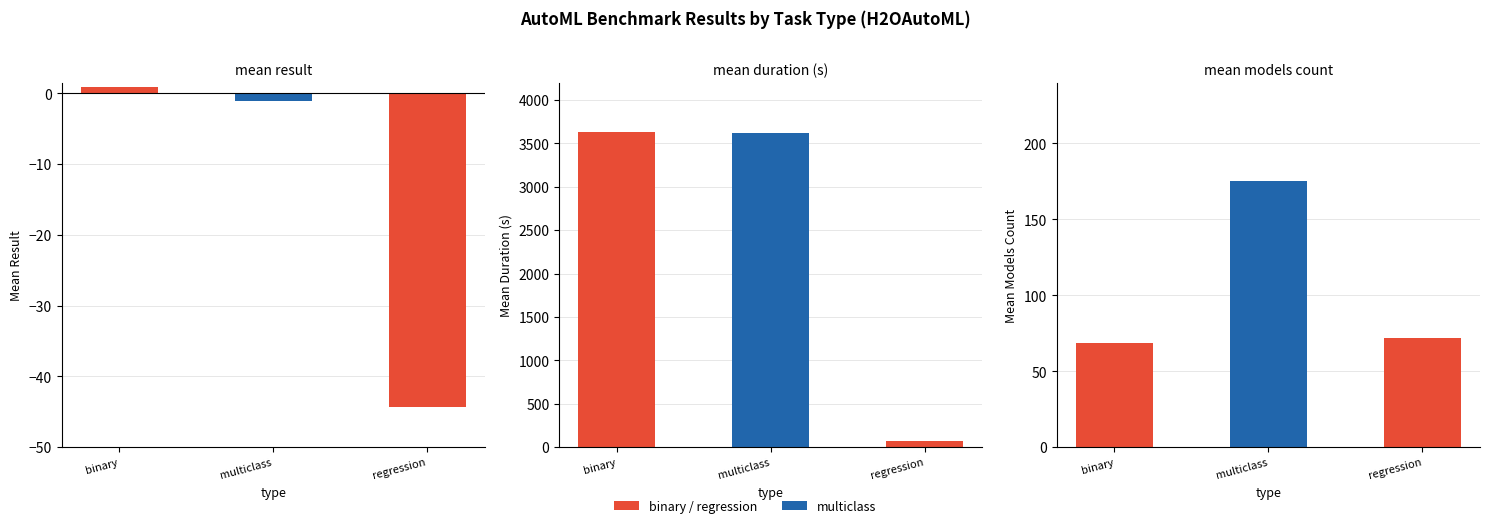

Reading left to right, transcribe all the data shown in this chart.

mean_result: binary=0.8	multiclass=-1.0	regression=-44.3
mean_duration: binary=3627.3	multiclass=3616.4	regression=68.9
mean_models_count: binary=68.7	multiclass=175.4	regression=72.0